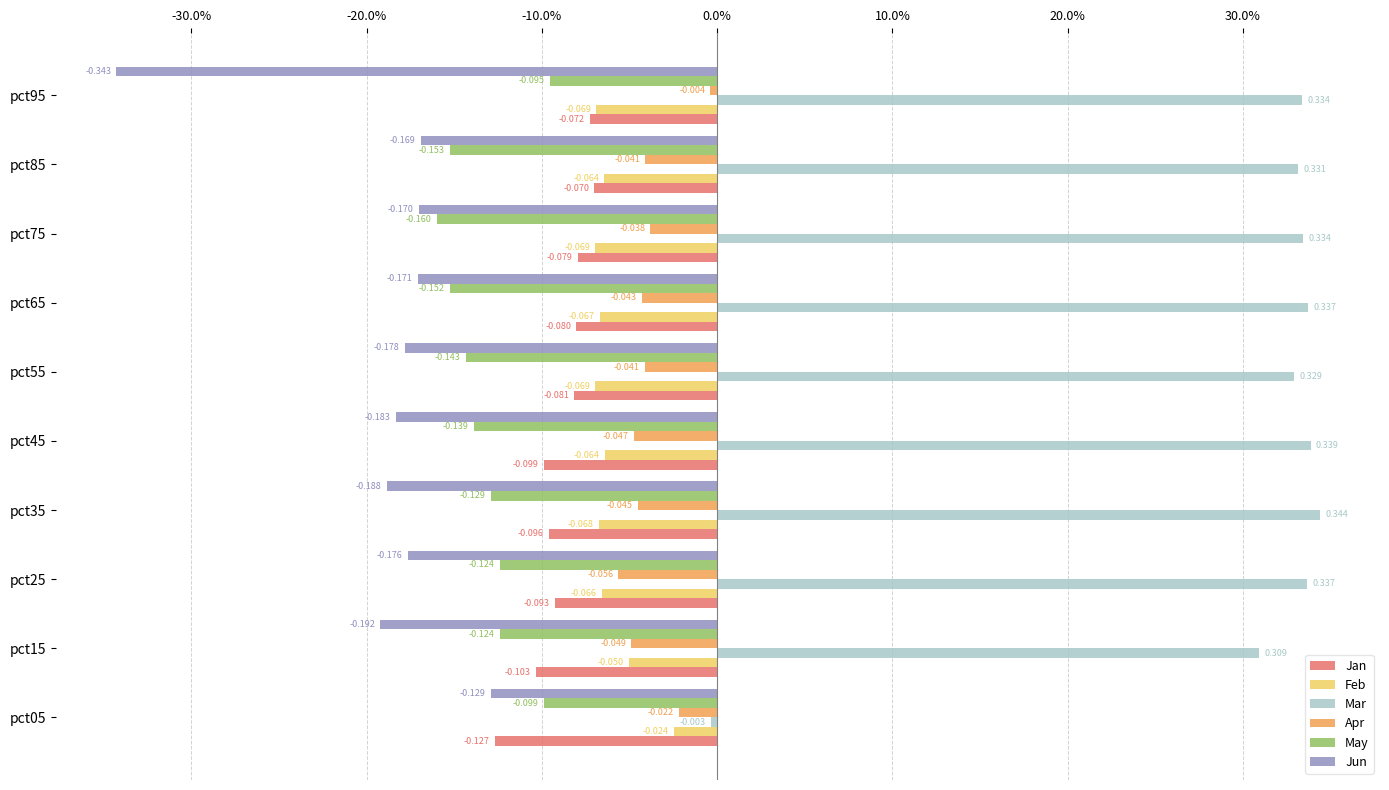

At which label does Jun reach its peak?

pct05